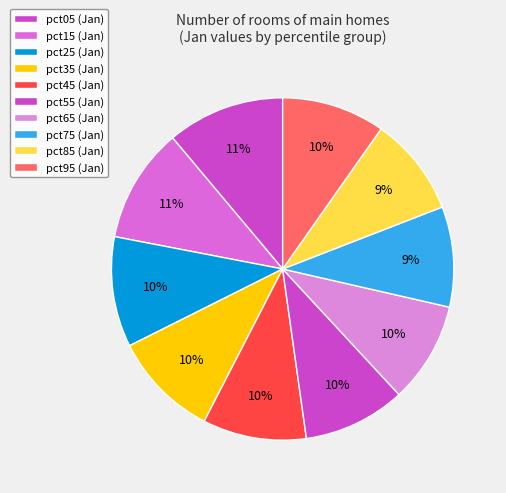

To the nearest percent, what is the difference between the largest and smallest slice percentages?

2%